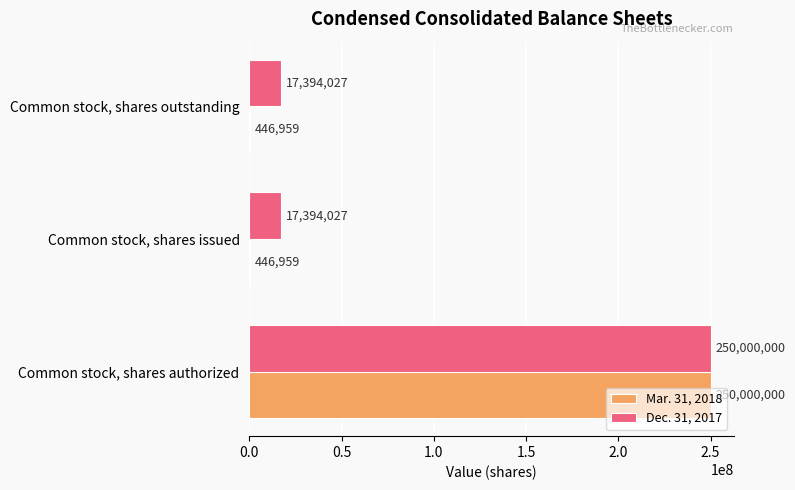

Which label corresponds to the largest value in the chart?

Common stock, shares authorized